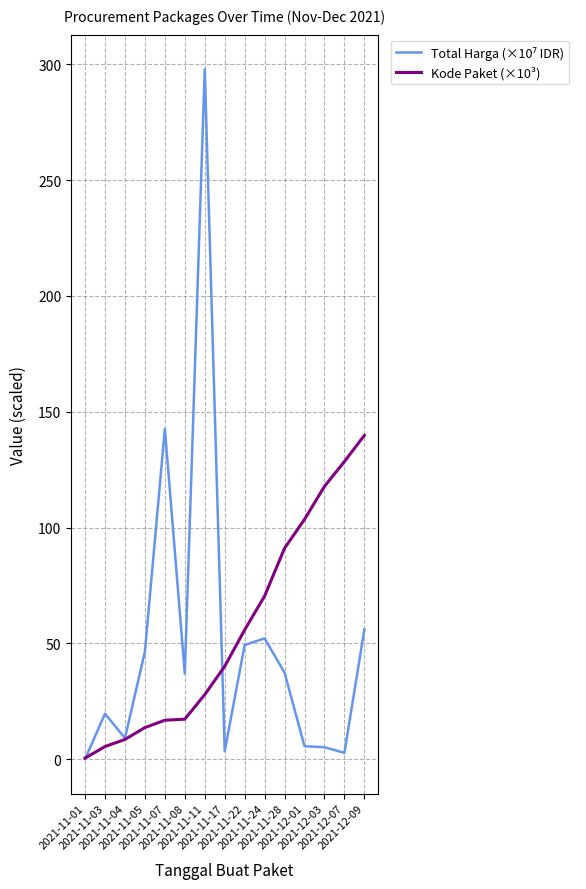

How many lines are shown in the chart?

2